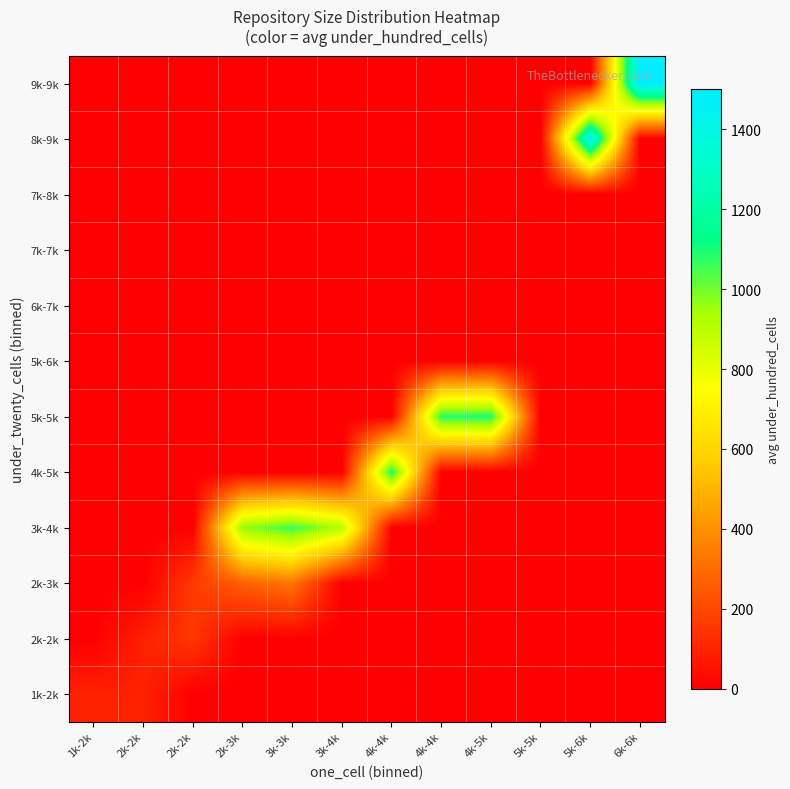

At 5k-5k, list the series in order from largest to smallest.

1k-2k, 2k-2k, 2k-3k, 3k-4k, 4k-5k, 5k-5k, 5k-6k, 6k-7k, 7k-7k, 7k-8k, 8k-9k, 9k-9k